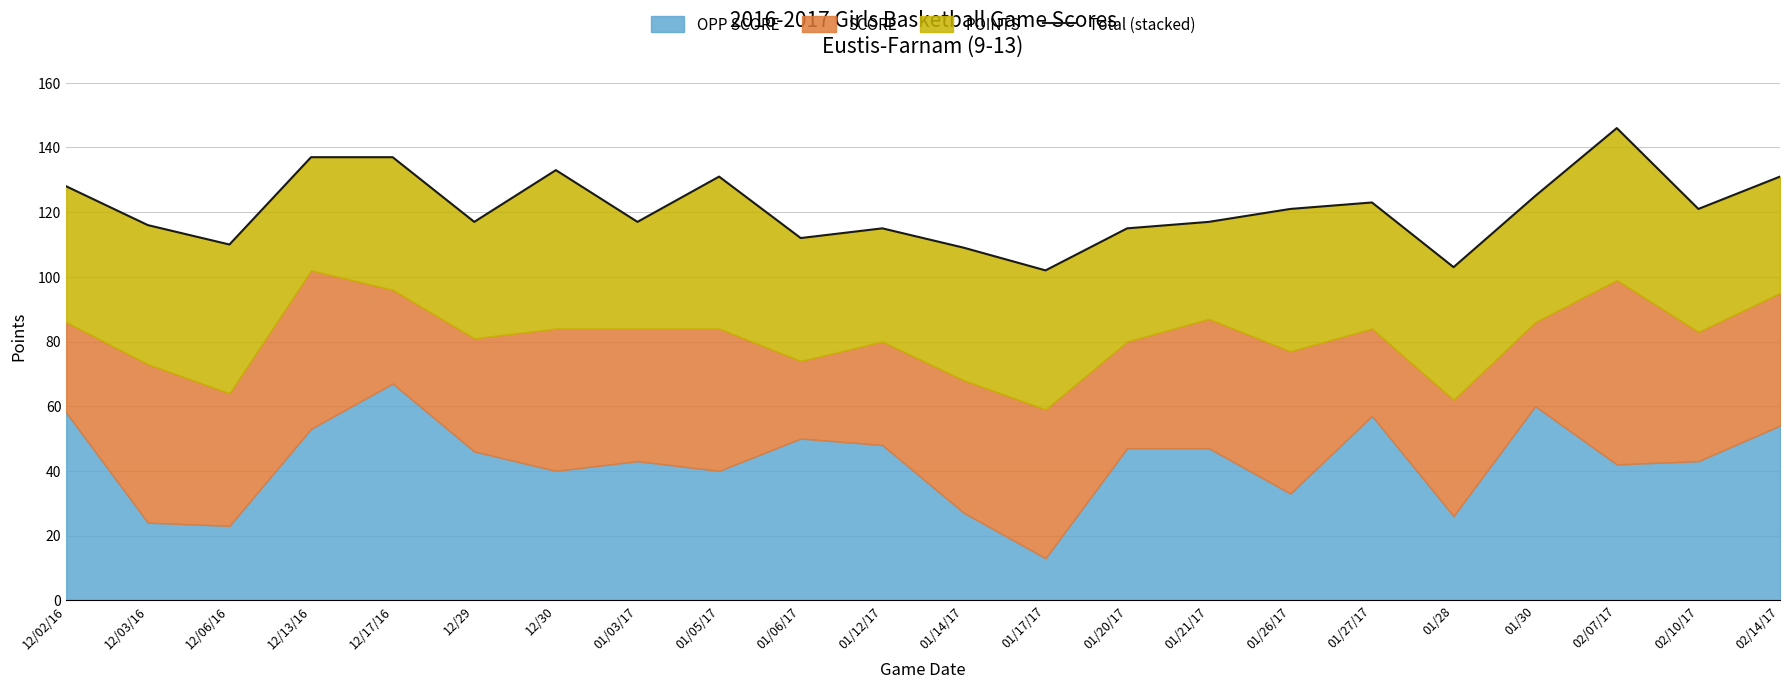

What is the smallest value displayed?

102